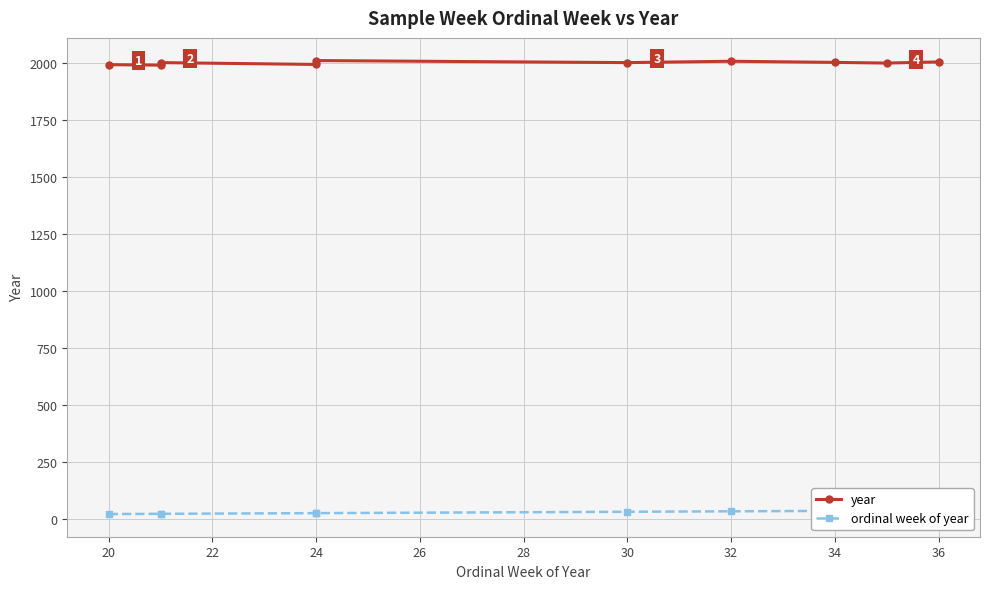

Reading left to right, list all the values displayed in this chart.

year: 1991	1989	2000	1992	2009	2000	2006	2001	1998	2003
ordinal week of year: 20	21	21	24	24	30	32	34	35	36